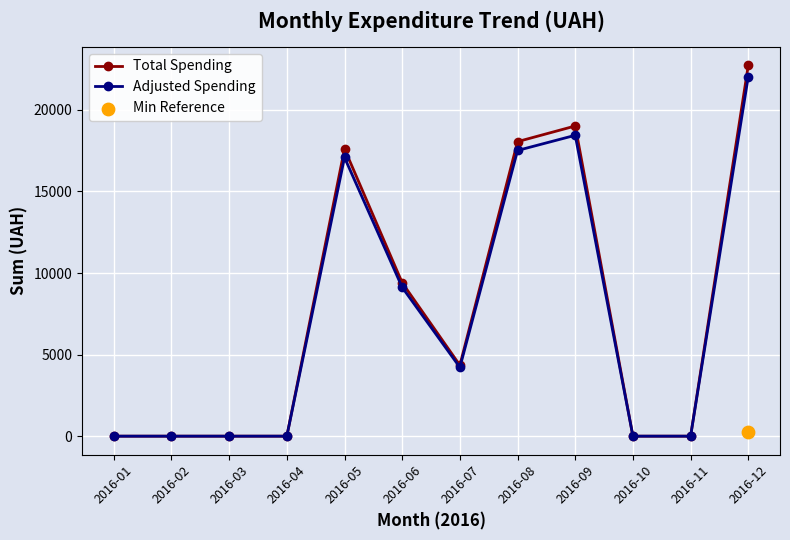

Is the value of Total Spending at 2016-08 greater than the value of Adjusted Spending at 2016-01?

Yes